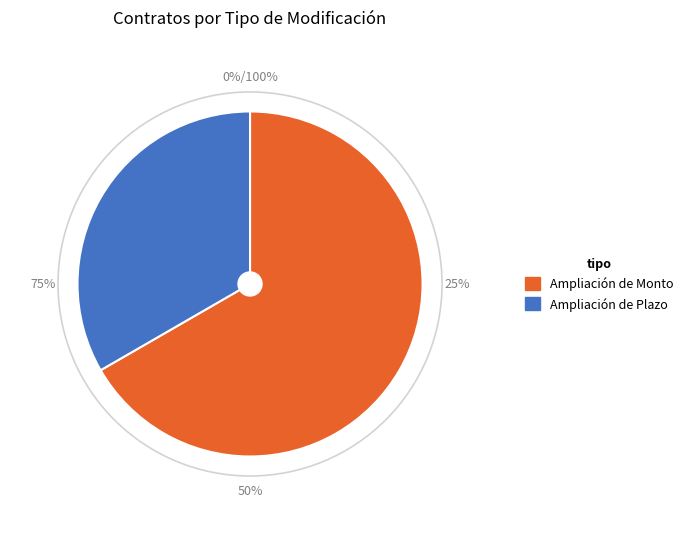

To the nearest percent, what is the difference between the largest and smallest slice percentages?

33%